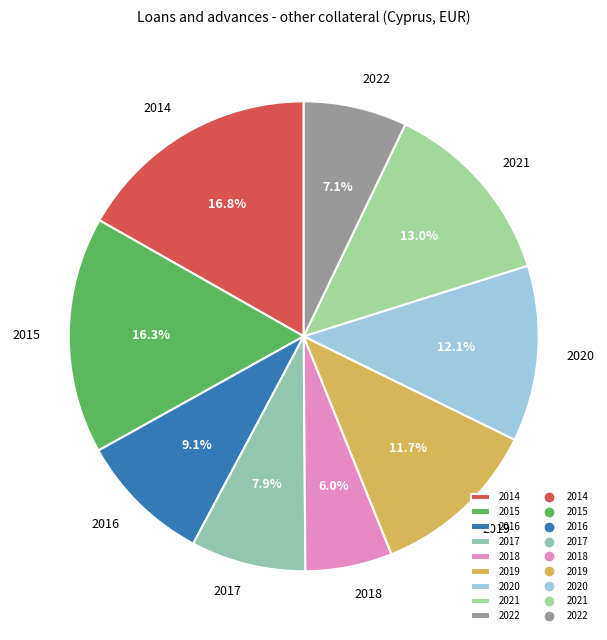

Approximately how many times larger is the value at 2021 compared to 2016?

1.4